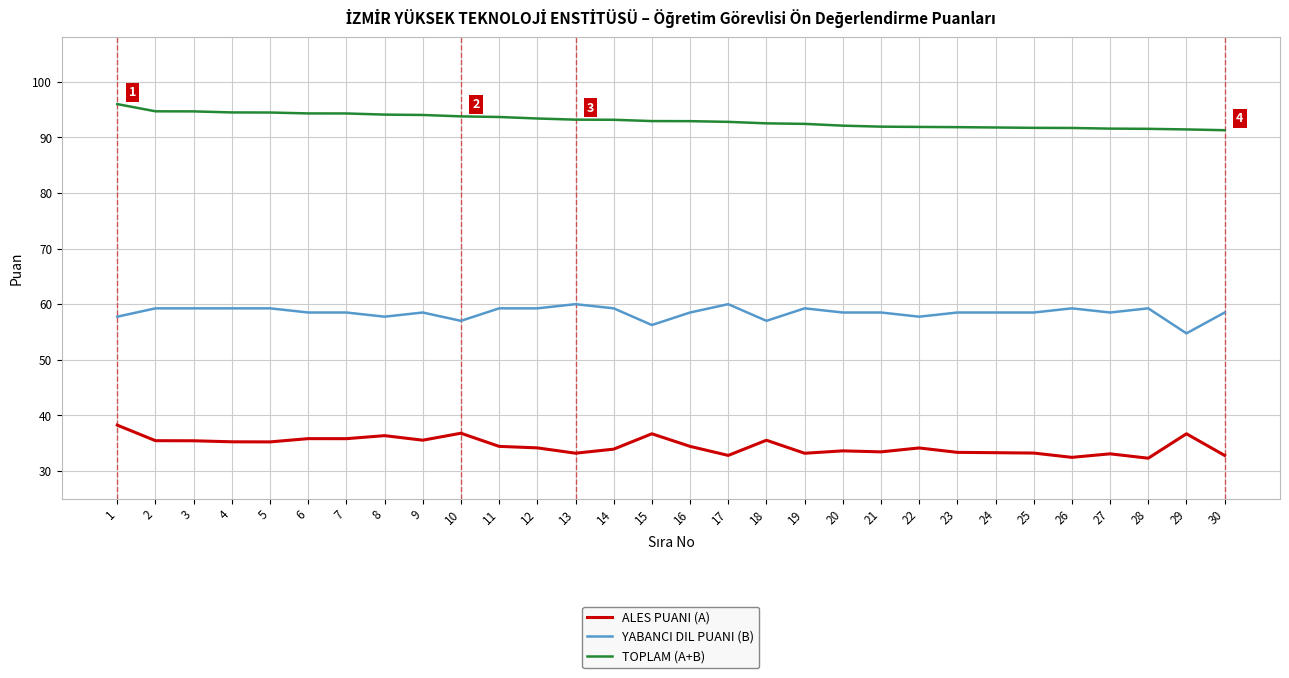

Which series has the largest total across all categories?

TOPLAM (A+B)